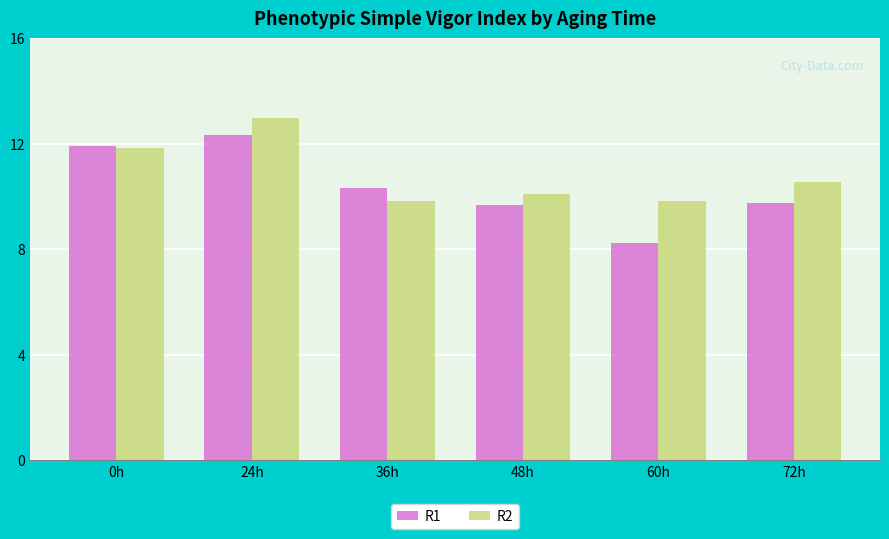

How many R1 values are between 9 and 11?

3